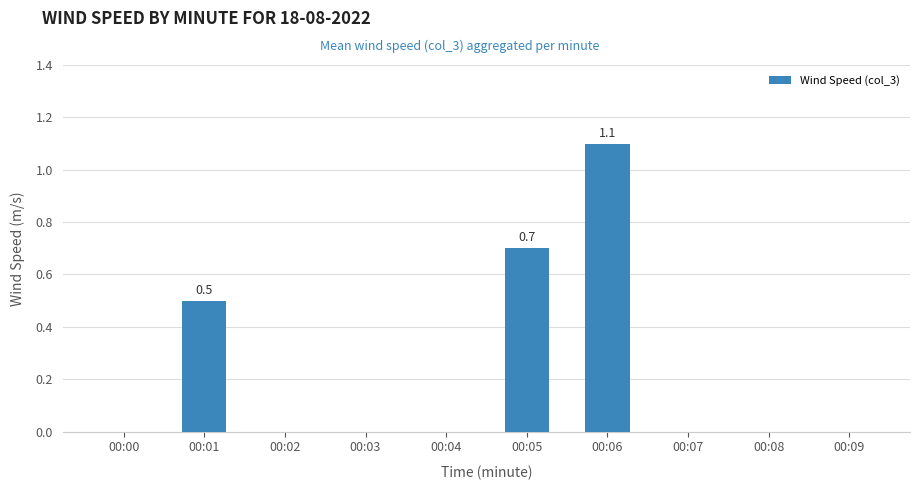

What is the change in value from 00:01 to 00:07?

-0.5